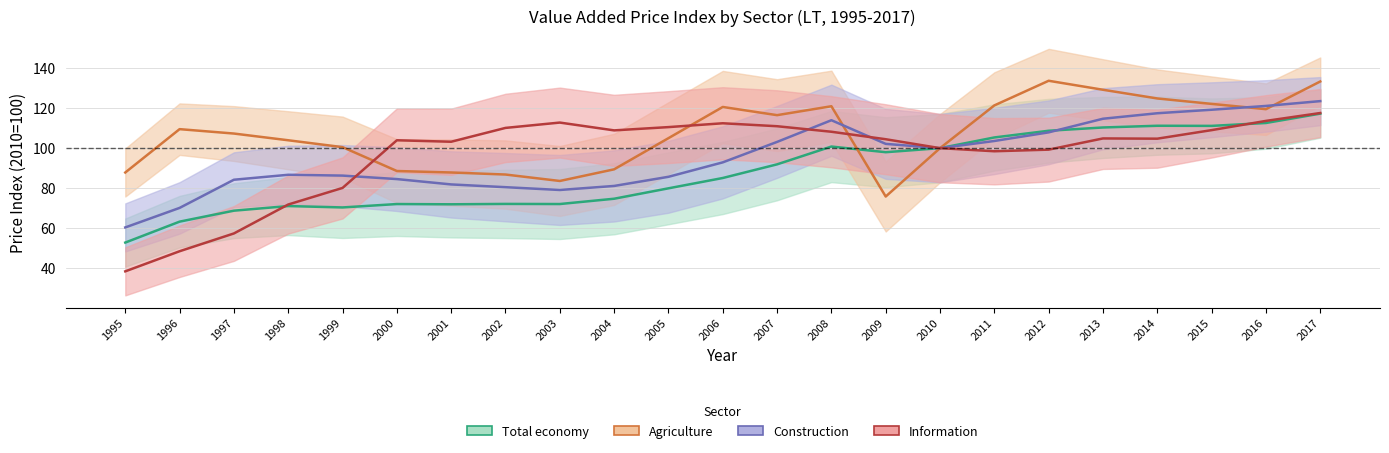

Reading right to left, extract all data points from this chart.

Total economy: 117.2	112.6	111.1	111.2	110.3	108.7	105.3	100.0	98.0	100.8	91.9	85.1	79.9	74.8	72.1	72.2	72.0	72.1	70.4	71.1	68.8	63.3	52.9
Agriculture: 133.3	119.5	122.1	124.8	129.1	133.6	121.3	100.0	75.9	120.9	116.5	120.6	105.0	89.4	83.6	86.8	87.8	88.6	100.5	103.9	107.3	109.5	87.8
Construction: 123.5	121.1	119.2	117.4	114.7	107.9	103.6	100.0	102.1	113.9	103.1	92.9	85.7	81.1	79.1	80.5	81.9	84.6	86.3	86.7	84.2	70.2	60.4
Information: 117.5	113.6	109.0	104.7	104.8	99.3	98.4	100.0	104.4	108.2	110.9	112.4	110.5	108.9	112.8	110.1	103.2	103.9	80.1	71.9	57.4	48.5	38.5